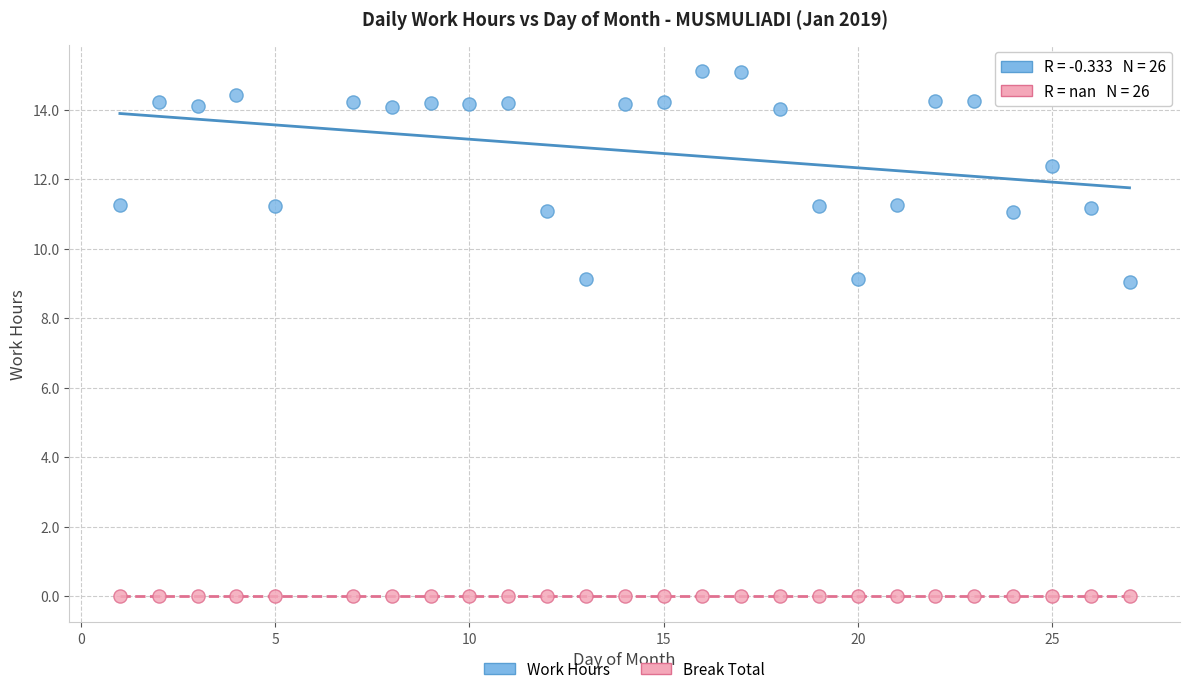

Which series reaches the maximum Y coordinate?

Work Hours